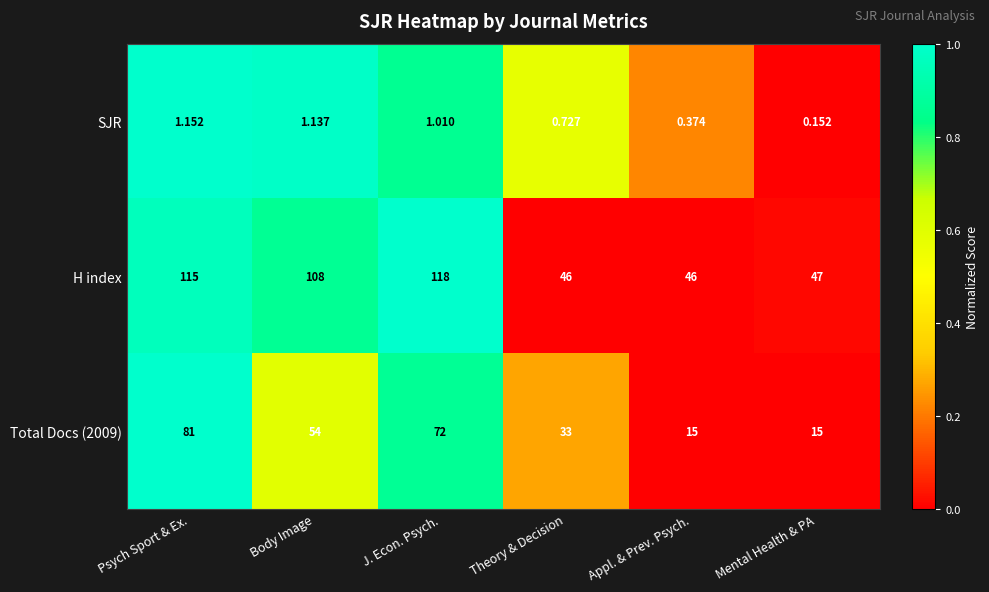

Which series has the widest spread of values?

H index